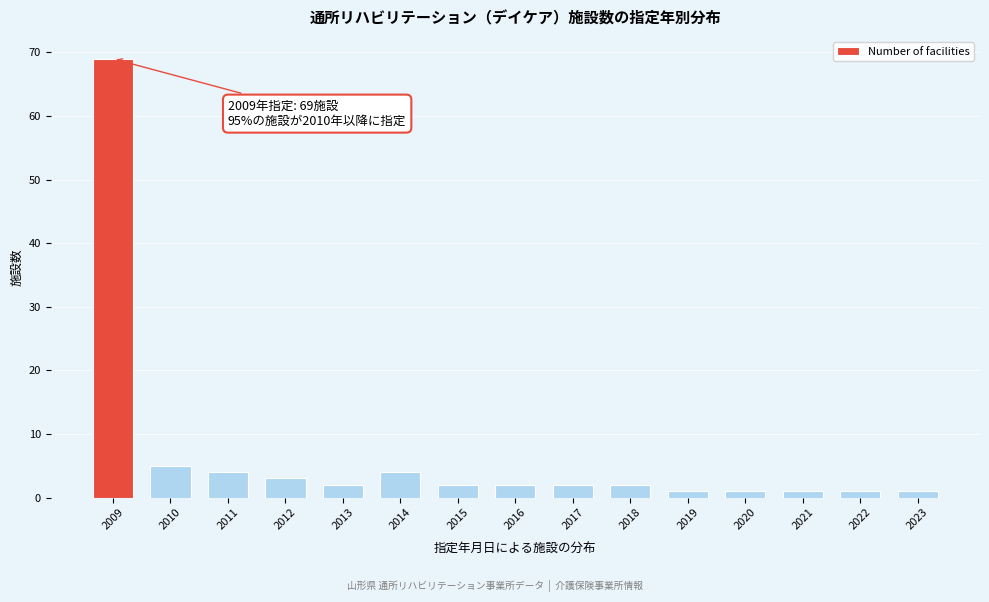

Reading left to right, what are all the values shown in this chart?

2009=69	2010=5	2011=4	2012=3	2013=2	2014=4	2015=2	2016=2	2017=2	2018=2	2019=1	2020=1	2021=1	2022=1	2023=1